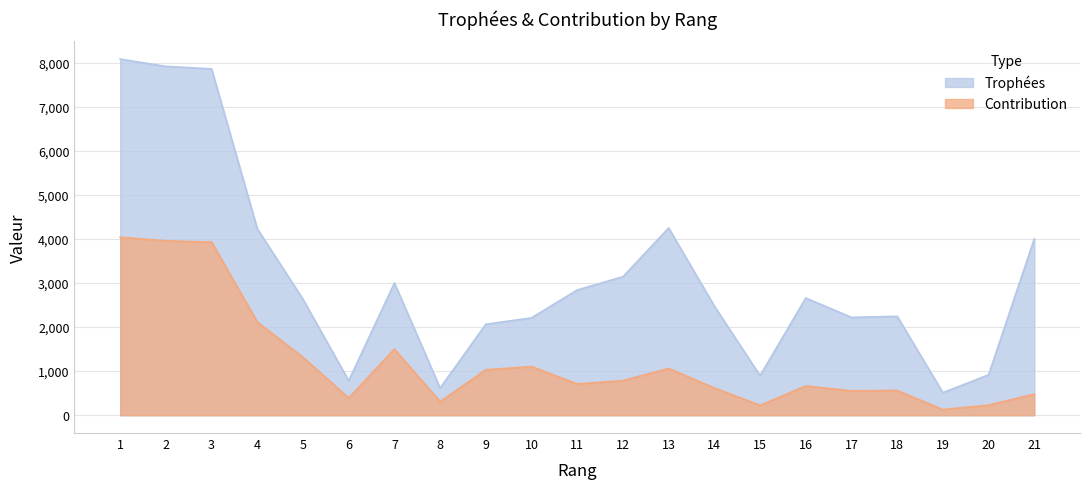

Is the value of Trophées at 20 greater than the value of Contribution at 19?

Yes